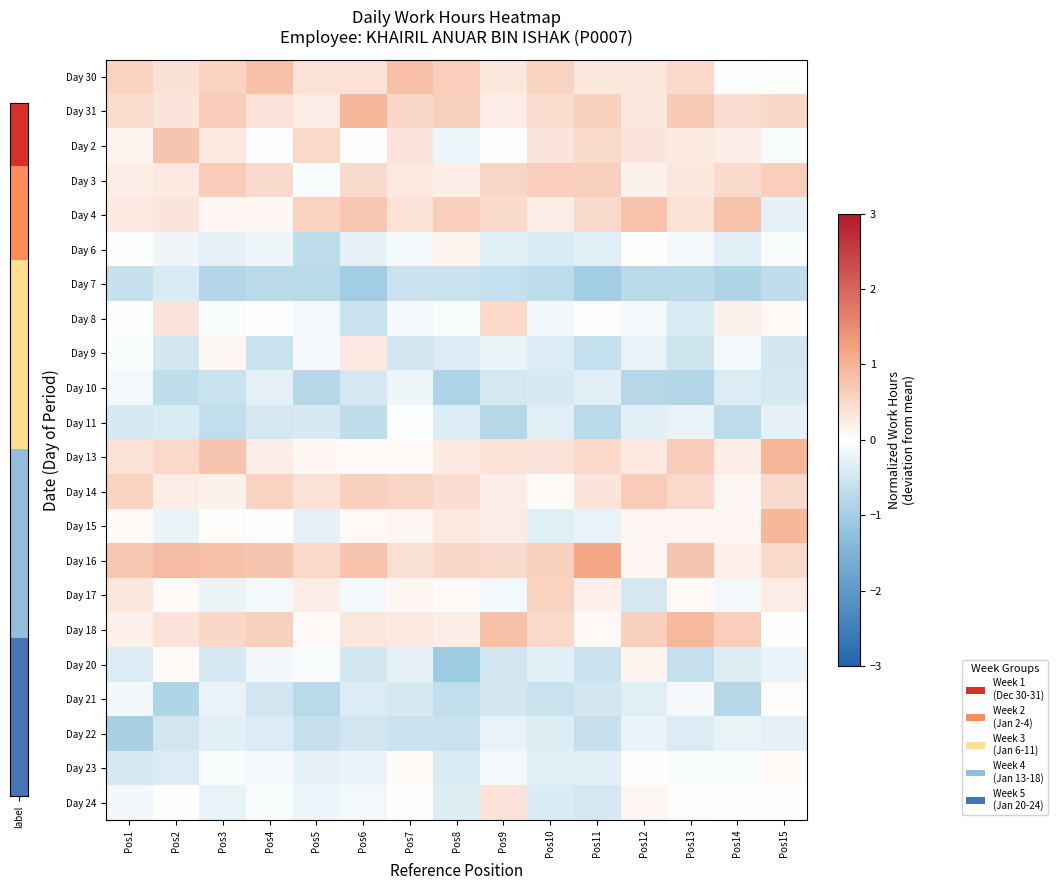

Reading right to left, what are all the values shown in this chart?

Day 30: Pos15=0.0	Pos14=-0.0	Pos13=0.5	Pos12=0.3	Pos11=0.3	Pos10=0.6	Pos9=0.3	Pos8=0.6	Pos7=0.8	Pos6=0.4	Pos5=0.4	Pos4=0.8	Pos3=0.6	Pos2=0.4	Pos1=0.6
Day 31: Pos15=0.5	Pos14=0.4	Pos13=0.7	Pos12=0.3	Pos11=0.6	Pos10=0.5	Pos9=0.2	Pos8=0.6	Pos7=0.5	Pos6=1.0	Pos5=0.2	Pos4=0.4	Pos3=0.7	Pos2=0.3	Pos1=0.5
Day 2: Pos15=-0.1	Pos14=0.2	Pos13=0.3	Pos12=0.3	Pos11=0.5	Pos10=0.3	Pos9=-0.0	Pos8=-0.2	Pos7=0.3	Pos6=-0.0	Pos5=0.5	Pos4=0.0	Pos3=0.3	Pos2=0.8	Pos1=0.1
Day 3: Pos15=0.6	Pos14=0.5	Pos13=0.3	Pos12=0.2	Pos11=0.6	Pos10=0.7	Pos9=0.5	Pos8=0.2	Pos7=0.3	Pos6=0.5	Pos5=-0.0	Pos4=0.5	Pos3=0.7	Pos2=0.3	Pos1=0.2
Day 4: Pos15=-0.3	Pos14=0.8	Pos13=0.4	Pos12=0.8	Pos11=0.5	Pos10=0.2	Pos9=0.5	Pos8=0.6	Pos7=0.4	Pos6=0.7	Pos5=0.6	Pos4=0.1	Pos3=0.1	Pos2=0.3	Pos1=0.3
Day 6: Pos15=-0.1	Pos14=-0.3	Pos13=-0.1	Pos12=0.0	Pos11=-0.3	Pos10=-0.4	Pos9=-0.3	Pos8=0.2	Pos7=-0.1	Pos6=-0.3	Pos5=-0.7	Pos4=-0.2	Pos3=-0.3	Pos2=-0.2	Pos1=-0.0
Day 7: Pos15=-0.7	Pos14=-0.9	Pos13=-0.7	Pos12=-0.8	Pos11=-1.0	Pos10=-0.7	Pos9=-0.7	Pos8=-0.6	Pos7=-0.6	Pos6=-1.0	Pos5=-0.8	Pos4=-0.7	Pos3=-0.8	Pos2=-0.4	Pos1=-0.6
Day 8: Pos15=0.1	Pos14=0.2	Pos13=-0.4	Pos12=-0.1	Pos11=-0.0	Pos10=-0.2	Pos9=0.5	Pos8=-0.1	Pos7=-0.1	Pos6=-0.6	Pos5=-0.1	Pos4=-0.0	Pos3=-0.1	Pos2=0.4	Pos1=-0.0
Day 9: Pos15=-0.5	Pos14=-0.1	Pos13=-0.5	Pos12=-0.2	Pos11=-0.6	Pos10=-0.4	Pos9=-0.2	Pos8=-0.4	Pos7=-0.5	Pos6=0.3	Pos5=-0.1	Pos4=-0.6	Pos3=0.1	Pos2=-0.5	Pos1=-0.1
Day 10: Pos15=-0.4	Pos14=-0.4	Pos13=-0.8	Pos12=-0.8	Pos11=-0.3	Pos10=-0.4	Pos9=-0.5	Pos8=-0.9	Pos7=-0.2	Pos6=-0.4	Pos5=-0.8	Pos4=-0.3	Pos3=-0.6	Pos2=-0.7	Pos1=-0.1
Day 11: Pos15=-0.3	Pos14=-0.7	Pos13=-0.2	Pos12=-0.3	Pos11=-0.8	Pos10=-0.3	Pos9=-0.8	Pos8=-0.4	Pos7=-0.0	Pos6=-0.7	Pos5=-0.4	Pos4=-0.4	Pos3=-0.7	Pos2=-0.4	Pos1=-0.4
Day 13: Pos15=1.0	Pos14=0.2	Pos13=0.7	Pos12=0.3	Pos11=0.5	Pos10=0.4	Pos9=0.4	Pos8=0.3	Pos7=0.1	Pos6=0.1	Pos5=0.1	Pos4=0.2	Pos3=0.8	Pos2=0.5	Pos1=0.4
Day 14: Pos15=0.5	Pos14=0.1	Pos13=0.5	Pos12=0.7	Pos11=0.3	Pos10=0.1	Pos9=0.2	Pos8=0.4	Pos7=0.6	Pos6=0.6	Pos5=0.4	Pos4=0.6	Pos3=0.2	Pos2=0.2	Pos1=0.6
Day 15: Pos15=1.0	Pos14=0.1	Pos13=0.1	Pos12=0.1	Pos11=-0.2	Pos10=-0.4	Pos9=0.3	Pos8=0.3	Pos7=0.1	Pos6=0.1	Pos5=-0.3	Pos4=0.0	Pos3=0.0	Pos2=-0.2	Pos1=0.1
Day 16: Pos15=0.5	Pos14=0.2	Pos13=0.8	Pos12=0.1	Pos11=1.2	Pos10=0.6	Pos9=0.5	Pos8=0.5	Pos7=0.4	Pos6=0.8	Pos5=0.5	Pos4=0.8	Pos3=0.8	Pos2=0.9	Pos1=0.7
Day 17: Pos15=0.3	Pos14=-0.1	Pos13=0.1	Pos12=-0.5	Pos11=0.2	Pos10=0.6	Pos9=-0.1	Pos8=0.1	Pos7=0.1	Pos6=-0.1	Pos5=0.2	Pos4=-0.1	Pos3=-0.2	Pos2=0.1	Pos1=0.3
Day 18: Pos15=0.0	Pos14=0.7	Pos13=0.9	Pos12=0.6	Pos11=0.1	Pos10=0.5	Pos9=0.8	Pos8=0.2	Pos7=0.3	Pos6=0.3	Pos5=0.1	Pos4=0.6	Pos3=0.5	Pos2=0.4	Pos1=0.2
Day 20: Pos15=-0.2	Pos14=-0.4	Pos13=-0.6	Pos12=0.2	Pos11=-0.6	Pos10=-0.3	Pos9=-0.5	Pos8=-1.1	Pos7=-0.3	Pos6=-0.5	Pos5=-0.1	Pos4=-0.1	Pos3=-0.4	Pos2=0.1	Pos1=-0.4
Day 21: Pos15=0.0	Pos14=-0.8	Pos13=-0.1	Pos12=-0.3	Pos11=-0.5	Pos10=-0.6	Pos9=-0.5	Pos8=-0.7	Pos7=-0.5	Pos6=-0.4	Pos5=-0.8	Pos4=-0.5	Pos3=-0.2	Pos2=-0.9	Pos1=-0.1
Day 22: Pos15=-0.3	Pos14=-0.3	Pos13=-0.4	Pos12=-0.2	Pos11=-0.6	Pos10=-0.4	Pos9=-0.2	Pos8=-0.6	Pos7=-0.6	Pos6=-0.5	Pos5=-0.6	Pos4=-0.4	Pos3=-0.3	Pos2=-0.5	Pos1=-0.9
Day 23: Pos15=0.1	Pos14=-0.1	Pos13=-0.1	Pos12=0.0	Pos11=-0.3	Pos10=-0.3	Pos9=-0.1	Pos8=-0.4	Pos7=0.1	Pos6=-0.2	Pos5=-0.3	Pos4=-0.1	Pos3=-0.1	Pos2=-0.4	Pos1=-0.5
Day 24: Pos15=0.0	Pos14=-0.0	Pos13=0.0	Pos12=0.1	Pos11=-0.5	Pos10=-0.4	Pos9=0.4	Pos8=-0.4	Pos7=-0.0	Pos6=-0.1	Pos5=-0.2	Pos4=-0.1	Pos3=-0.2	Pos2=0.0	Pos1=-0.2